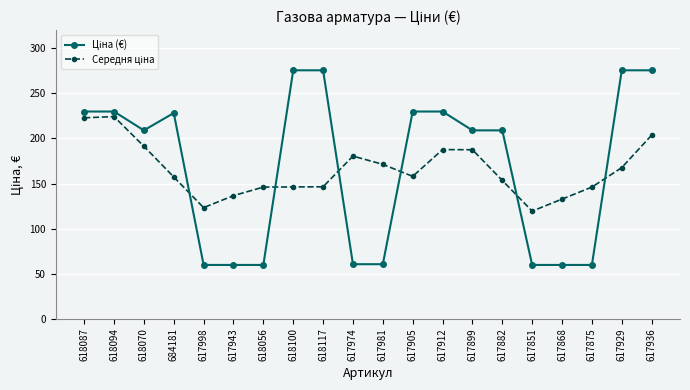

What is the label of the 11th point from the left?

617981